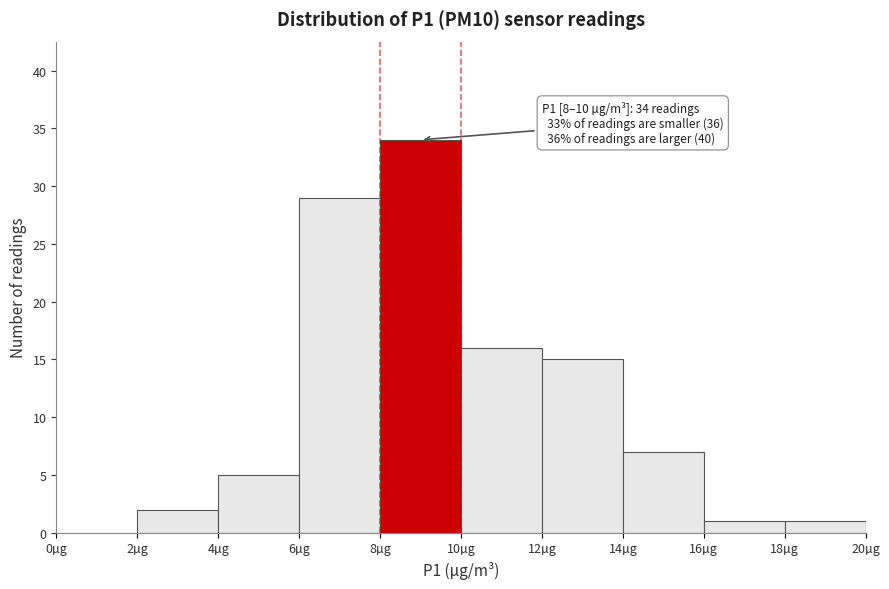

Over which range of the x-axis is the bar tallest?

8 to 10